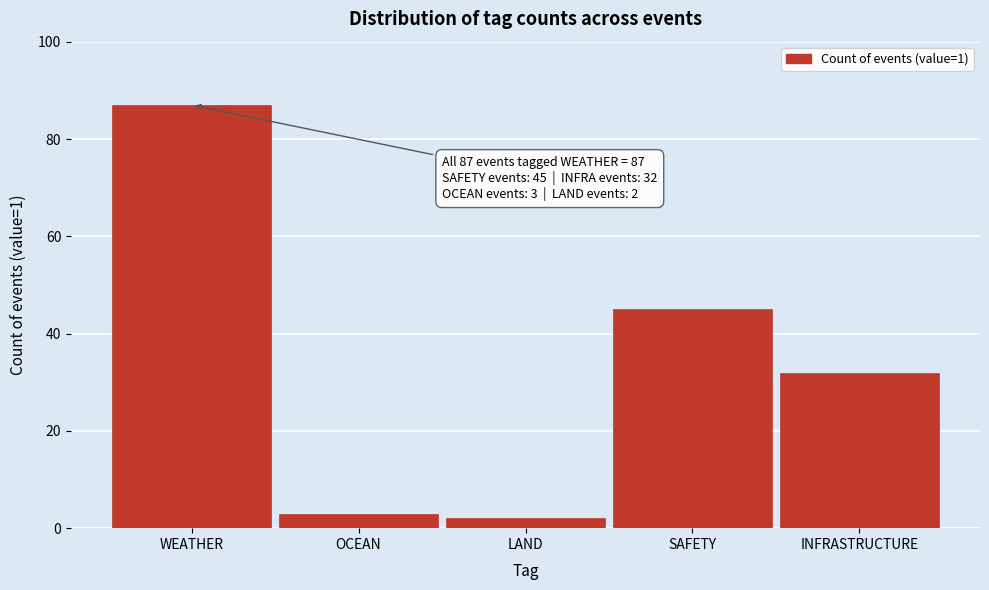

Reading left to right, extract all data points from this chart.

87	3	2	45	32